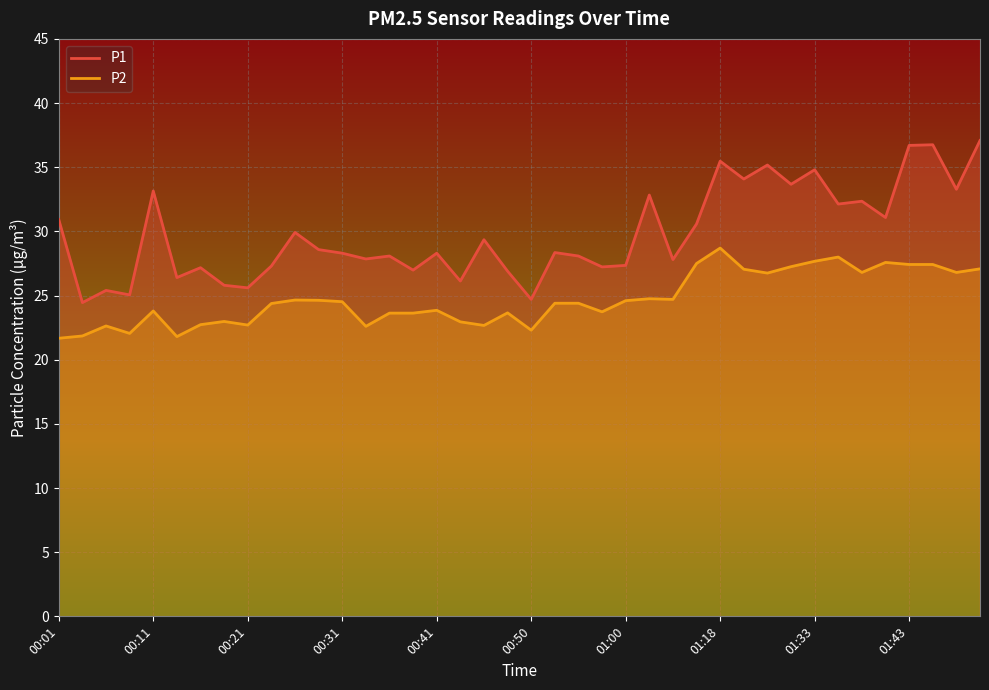

How many data points in P1 are less than 28?

16